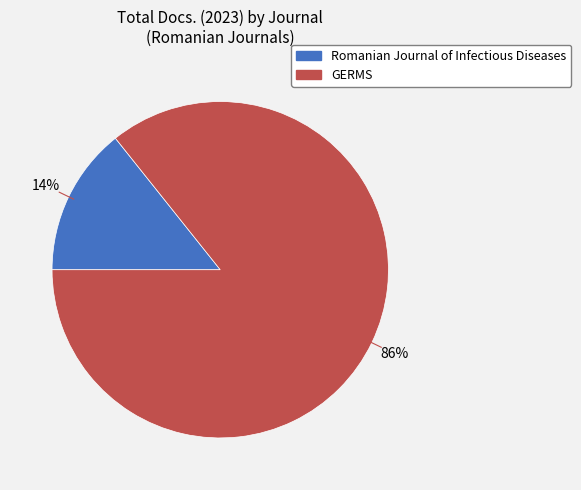

What percentage is the GERMS slice, to the nearest percent?

86%